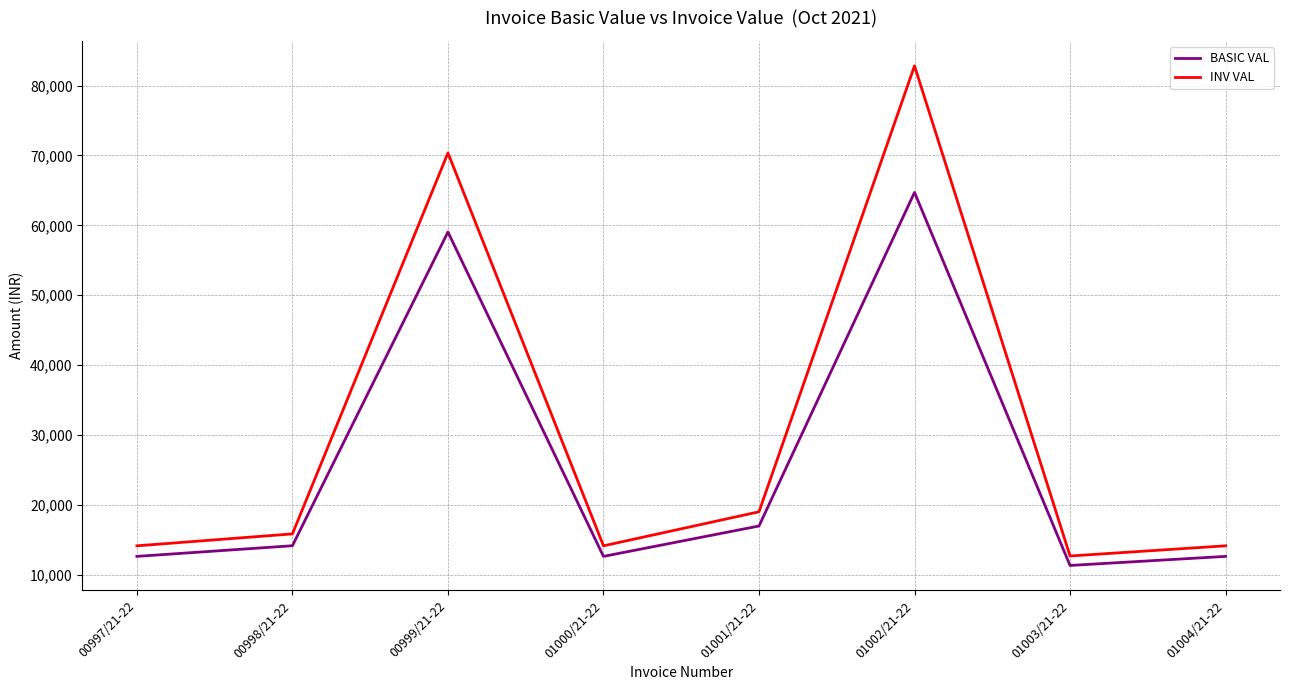

The INV VAL series shows 23538.3 at 00998/21-22. True or false?

False